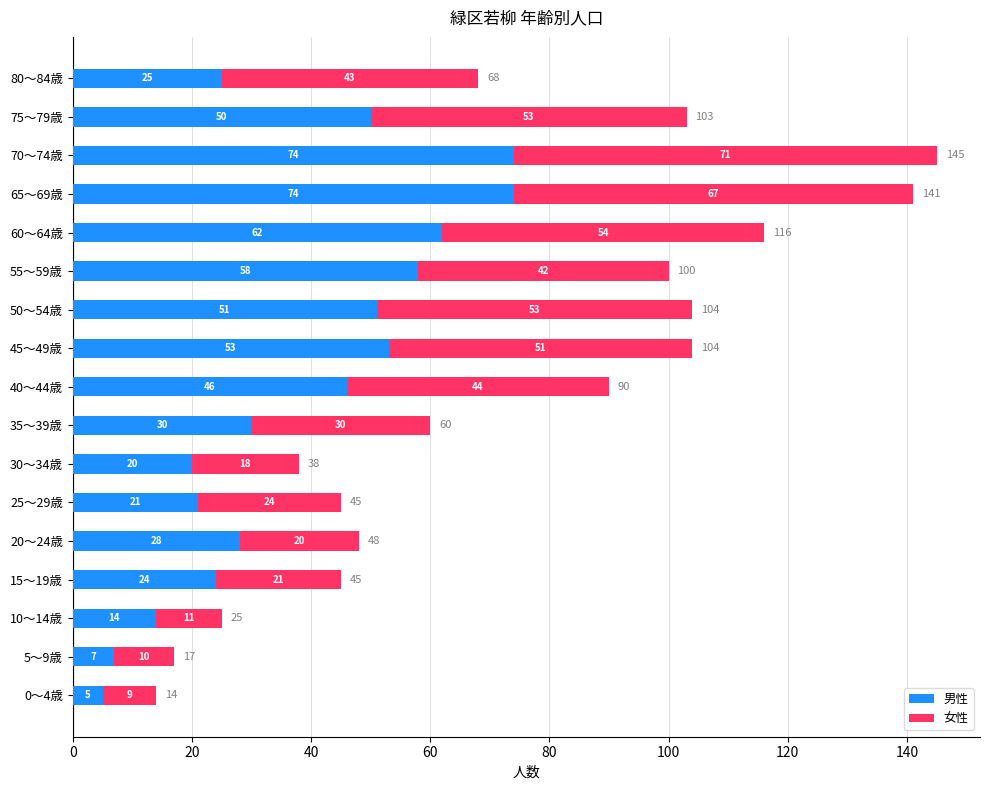

What is the total value across all series at 70～74歳?

145